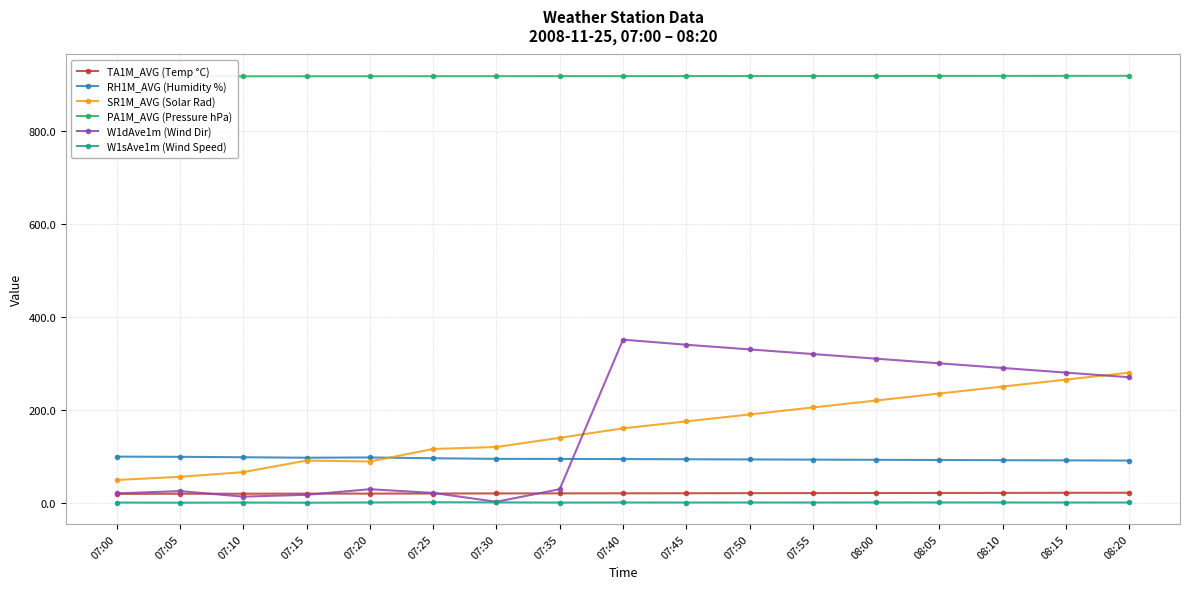

What is the average value of the W1dAve1m (Wind Dir) series?

173.4